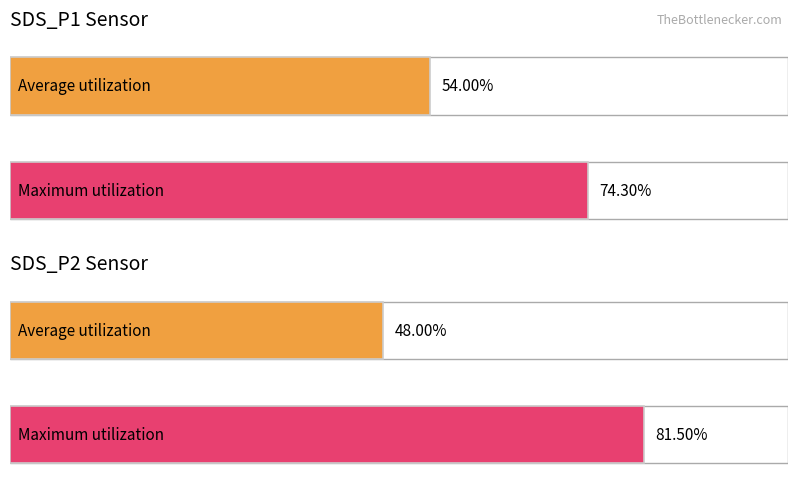

True or false: SDS_P1 has a value of 1.3 at 00:24.

False